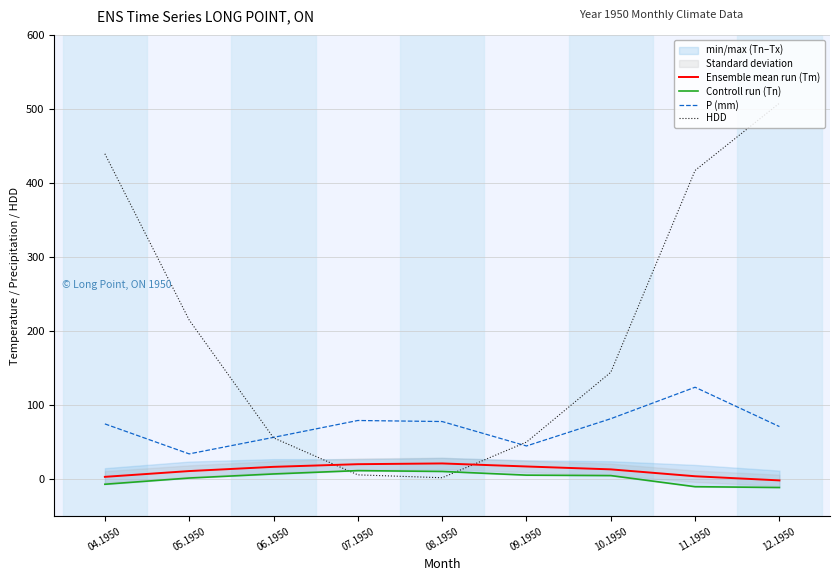

What is the sum of the Controll run (Tn) values at 10.1950 and 06.1950?

12.2